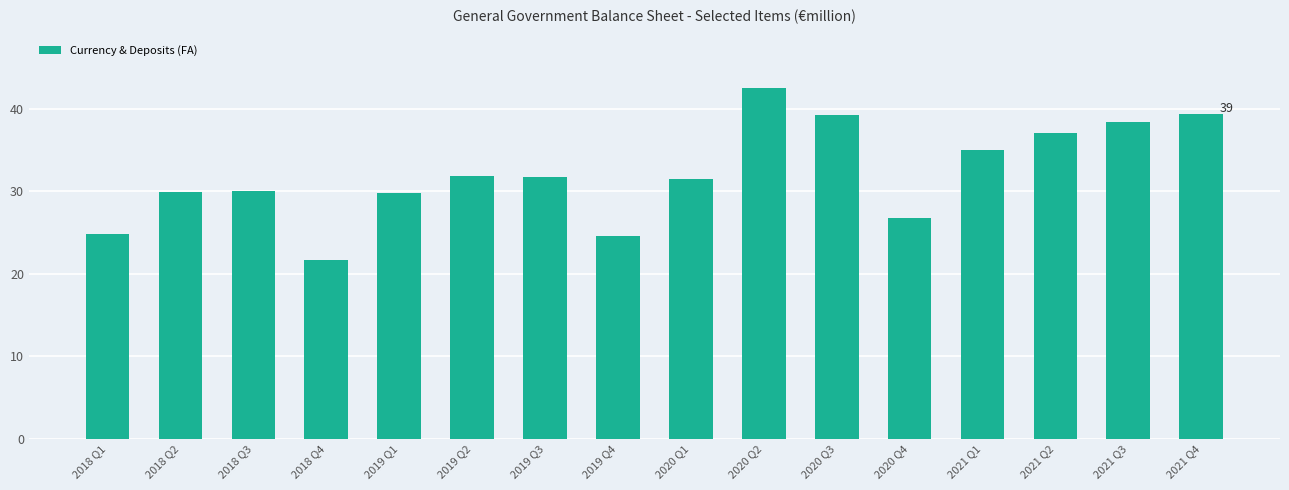

What is the smallest value displayed?

21.7